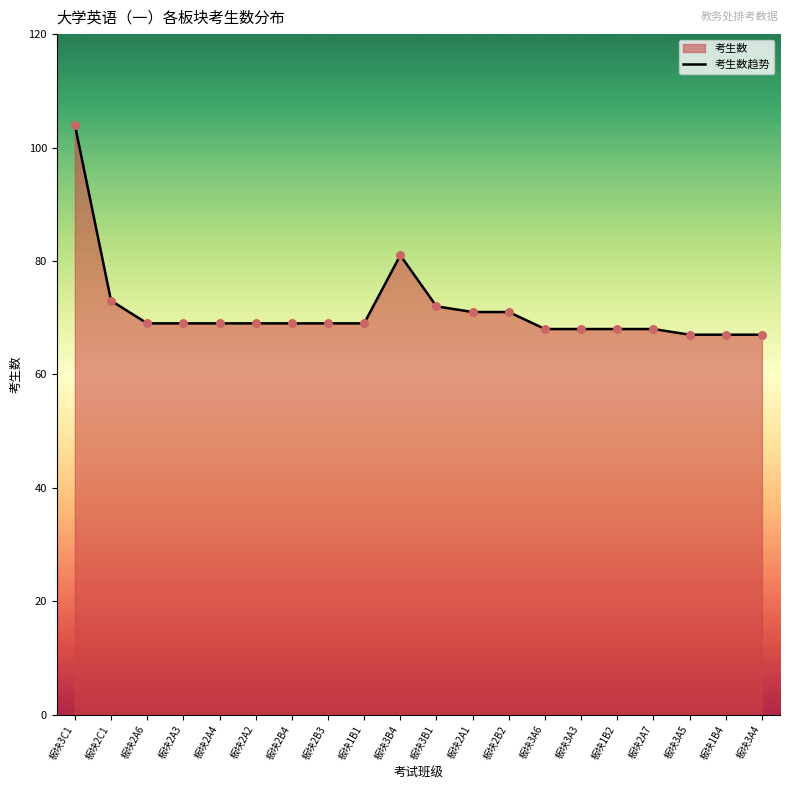

Approximately how many times larger is the value at 板块2A2 compared to 板块2B3?

1.0